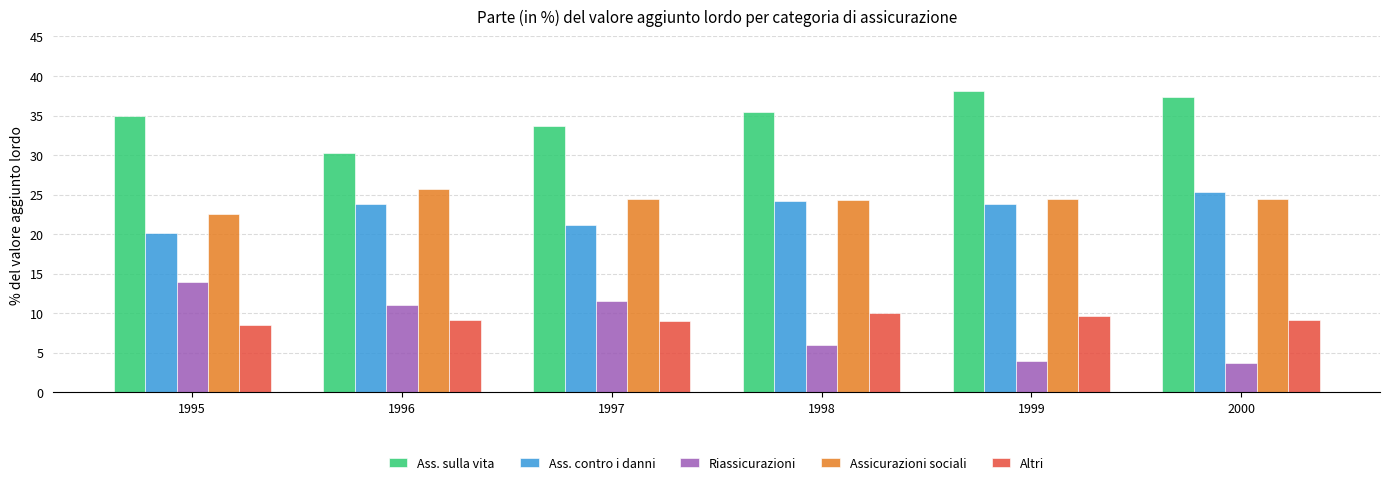

What is the value of the Ass. sulla vita bar at the 6th from the left?

37.4